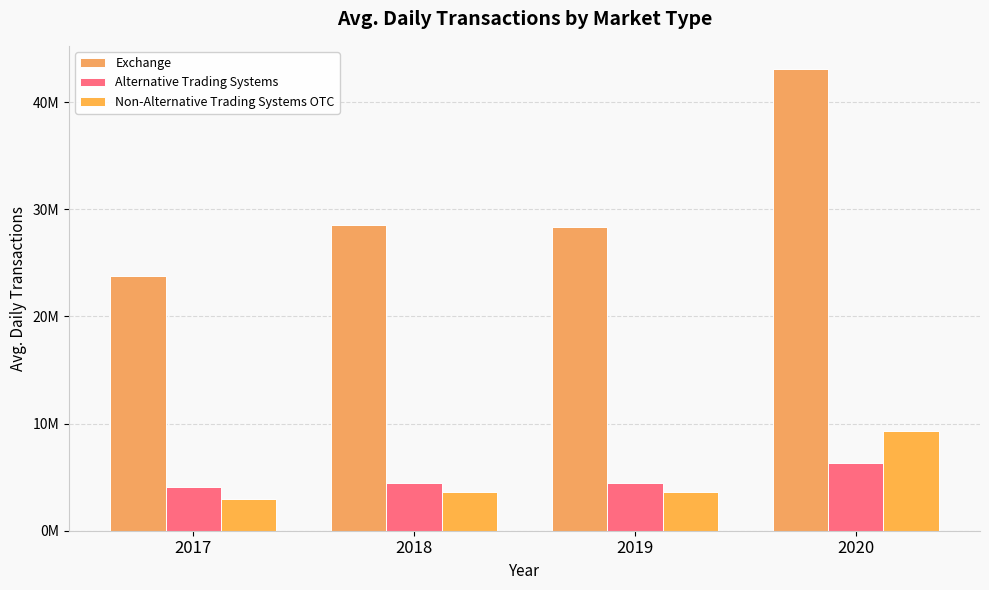

At which category is the sum across all series the highest?

2020